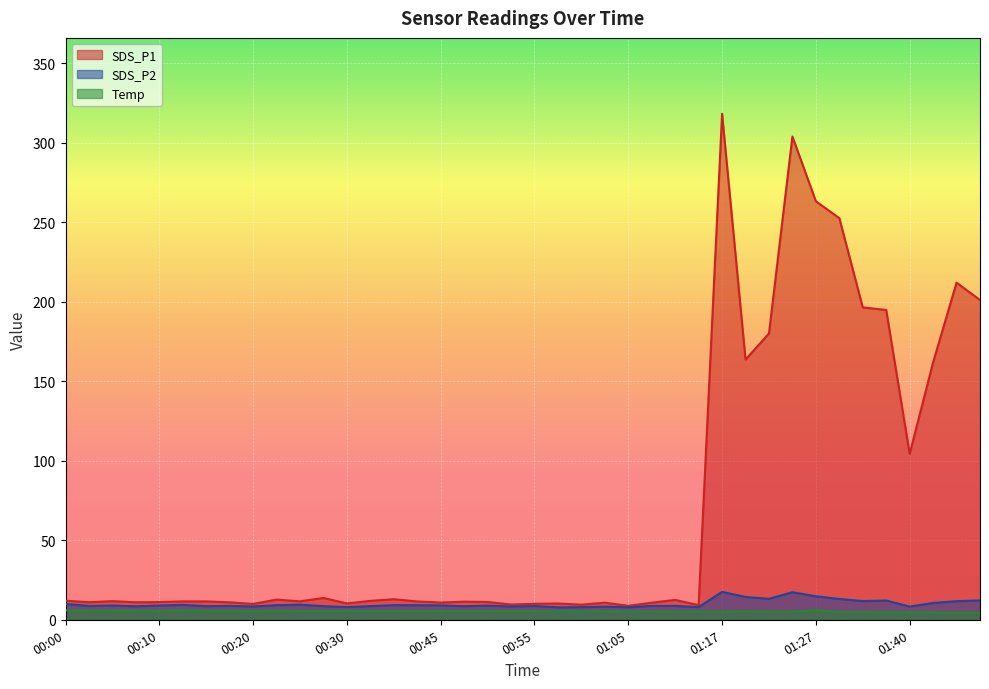

How many data points in Temp are less than 5?

7